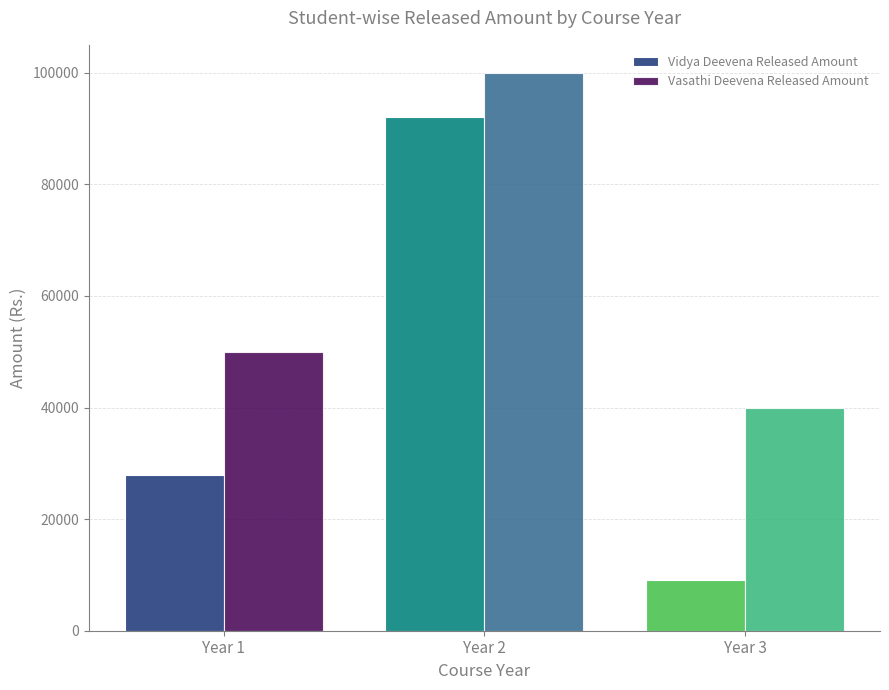

What is the difference between the highest and lowest values at Year 2?

7894